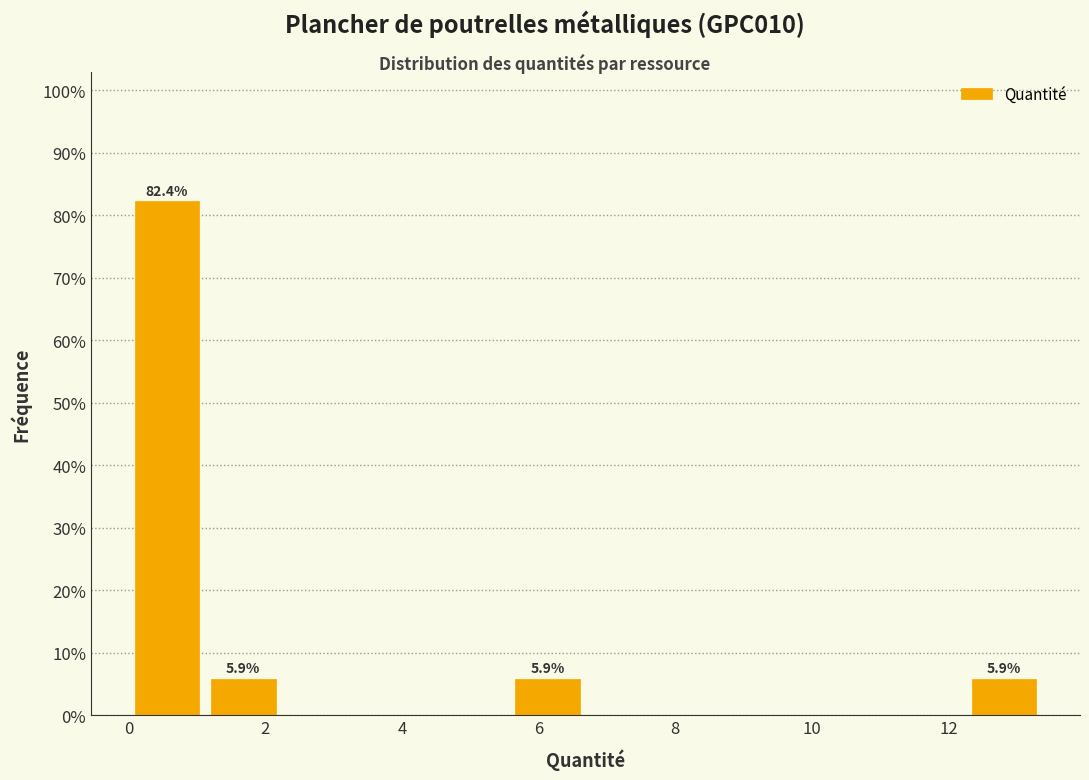

Over which range of the x-axis is the bar tallest?

0.0 to 1.2